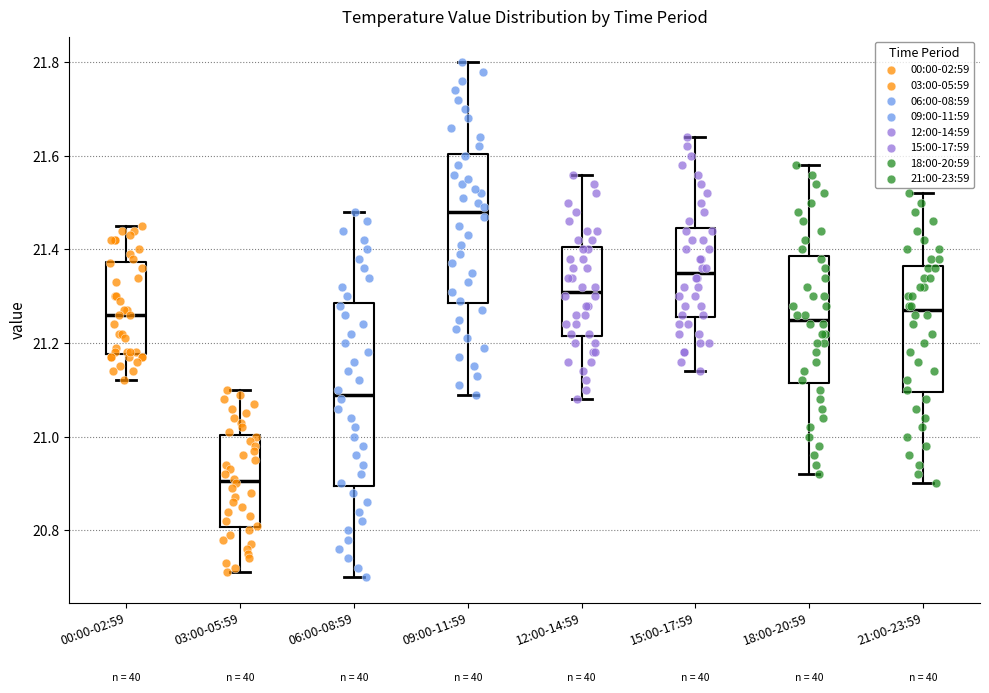

Which box is the tallest, from its lower edge to its upper edge?

06:00-08:59